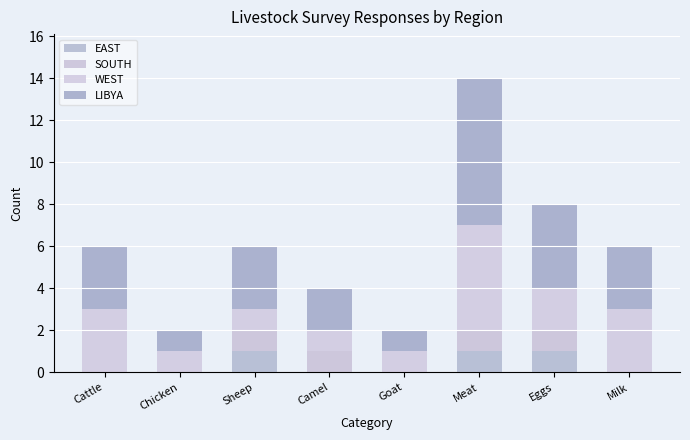

Are the bars grouped side by side (vs. stacked)?

No